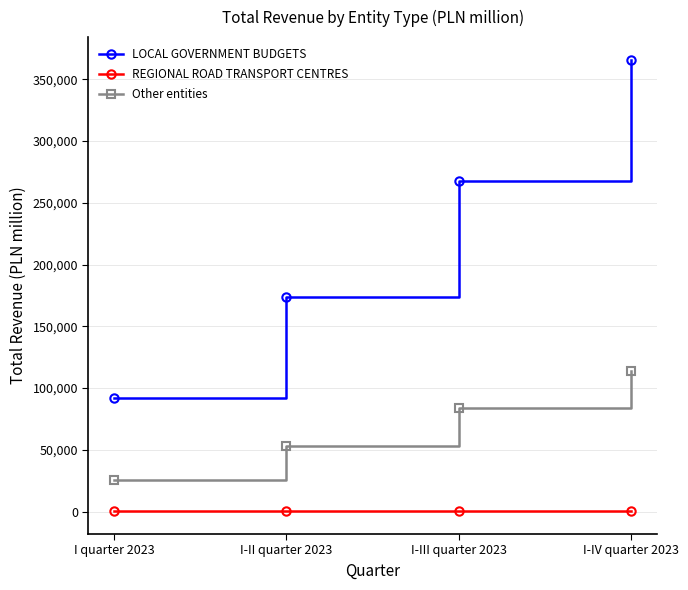

How many data points in LOCAL GOVERNMENT BUDGETS are less than 268038?

2